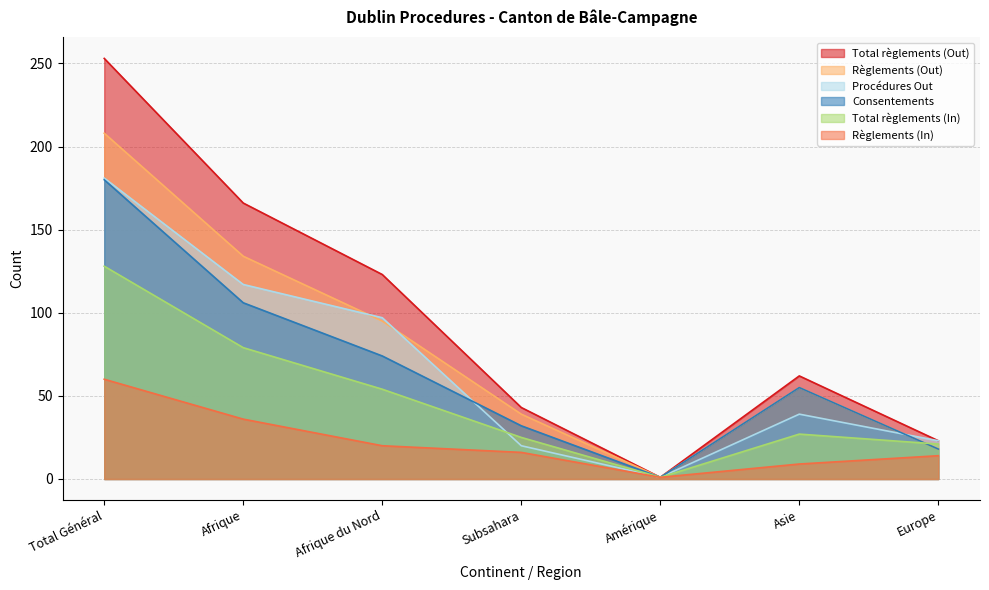

The value of Règlements (Out) at Subsahara is 39. True or false?

True